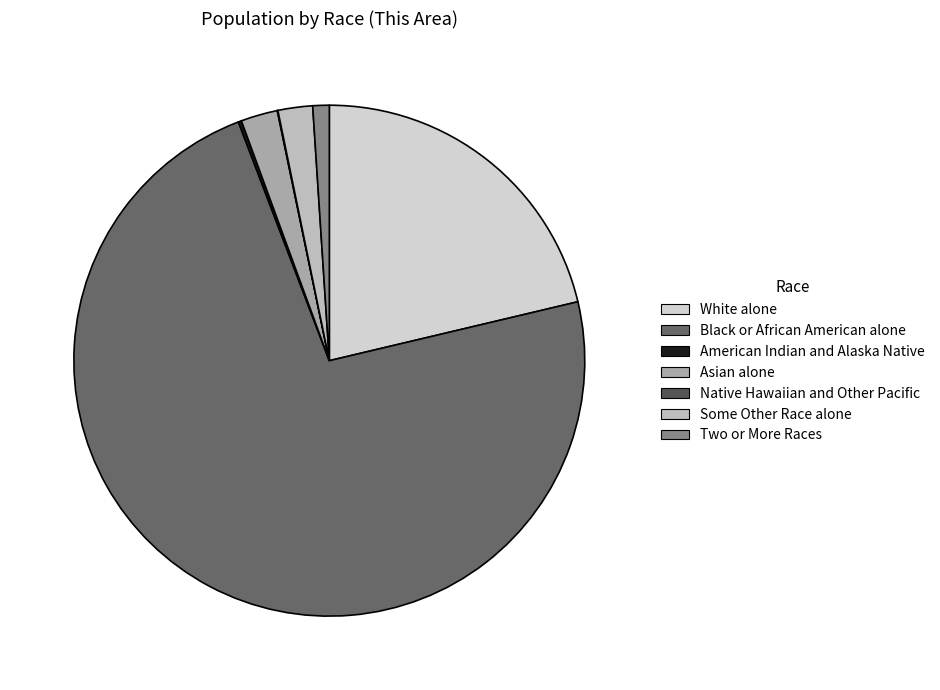

The Black or African American alone slice represents 73% of the pie. True or false?

True